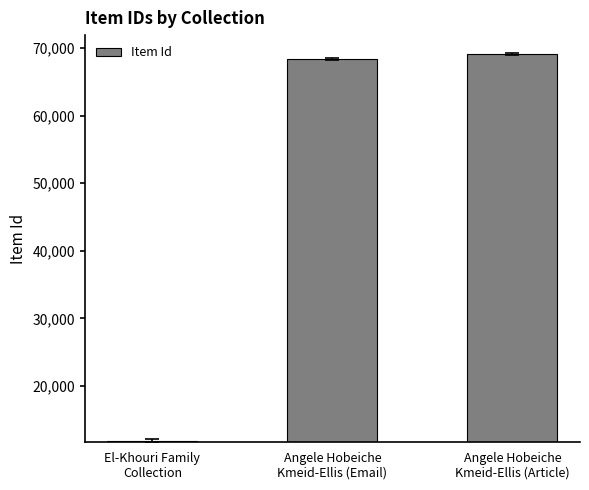

List the labels in order of value, largest first.

Angele Hobeiche
Kmeid-Ellis (Article), Angele Hobeiche
Kmeid-Ellis (Email), El-Khouri Family
Collection